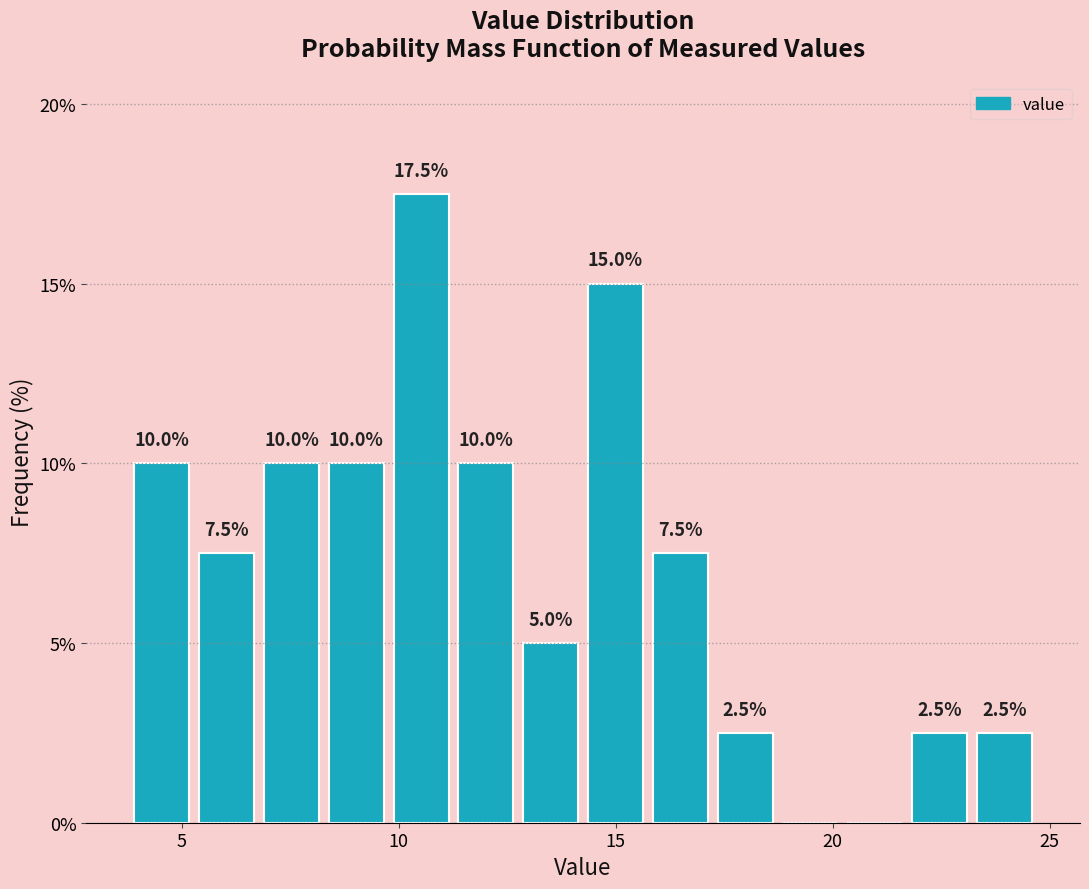

Read against the x-axis, roughly where is the centre of the tallest bar?

10.5